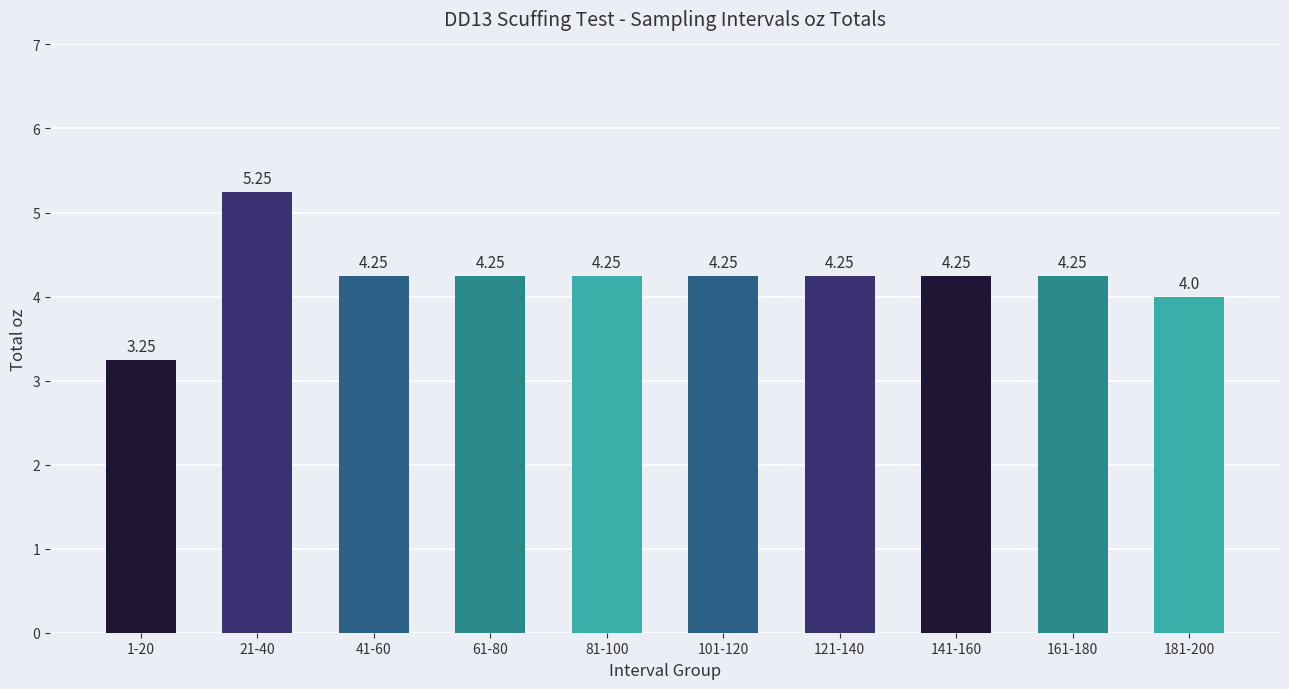

Are the bars grouped side by side (vs. stacked)?

No